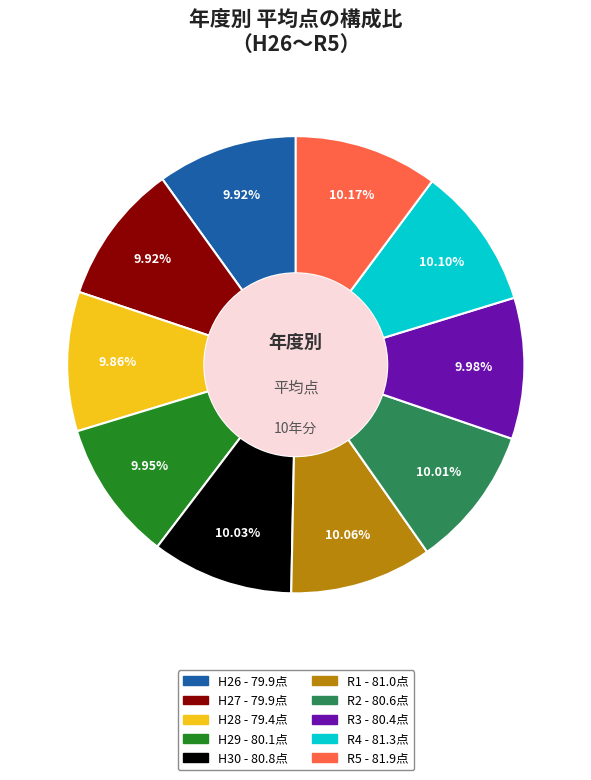

What percentage is the H28 slice, to the nearest percent?

10%